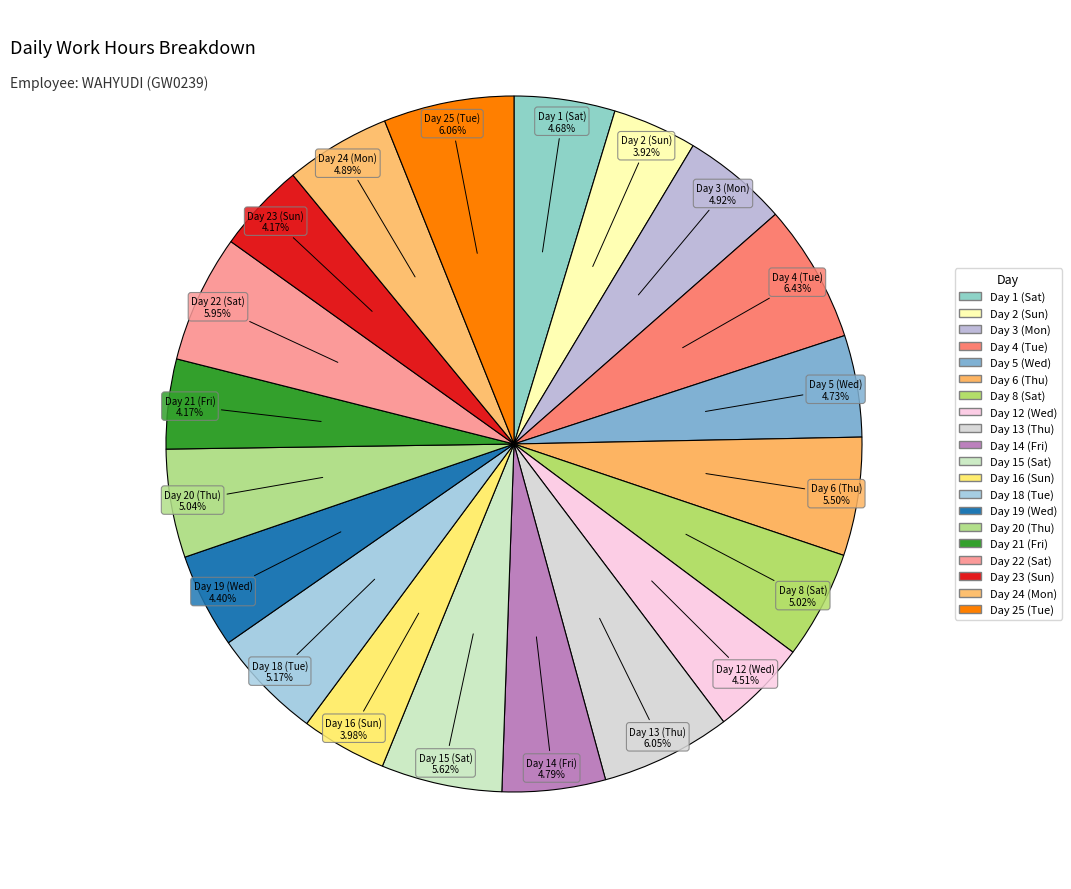

To the nearest percent, what percentage of the pie is Day 18 (Tue)?

5%